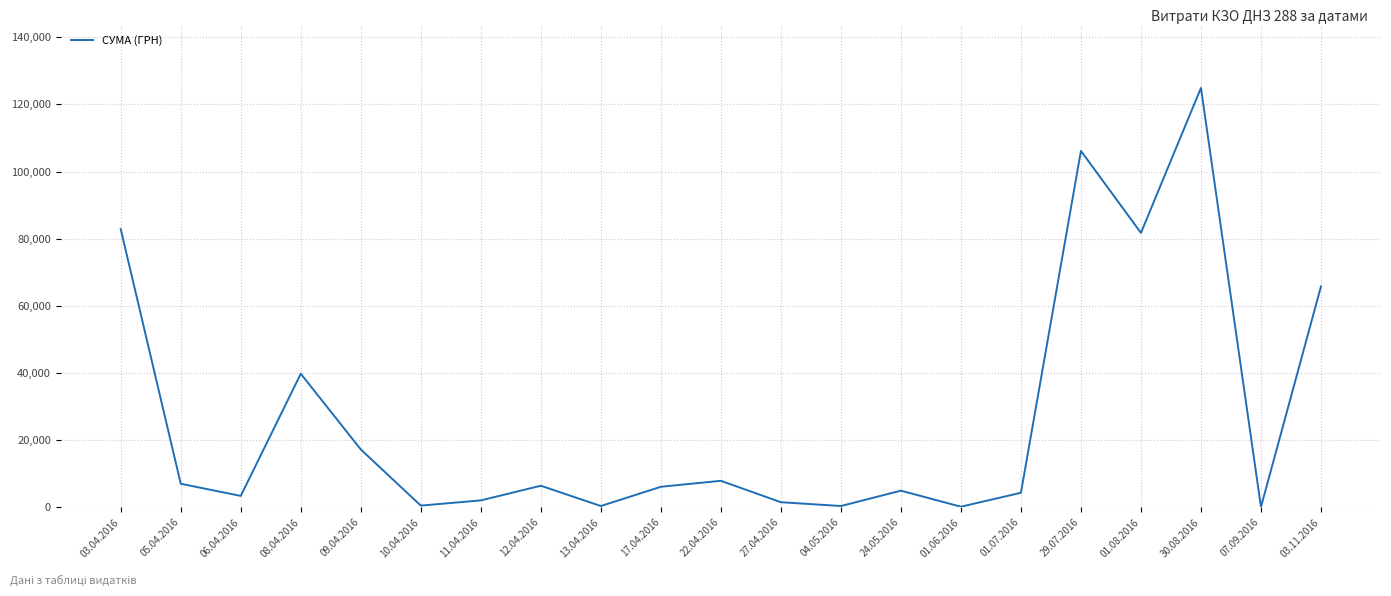

What is the sum of all values?

563590.3